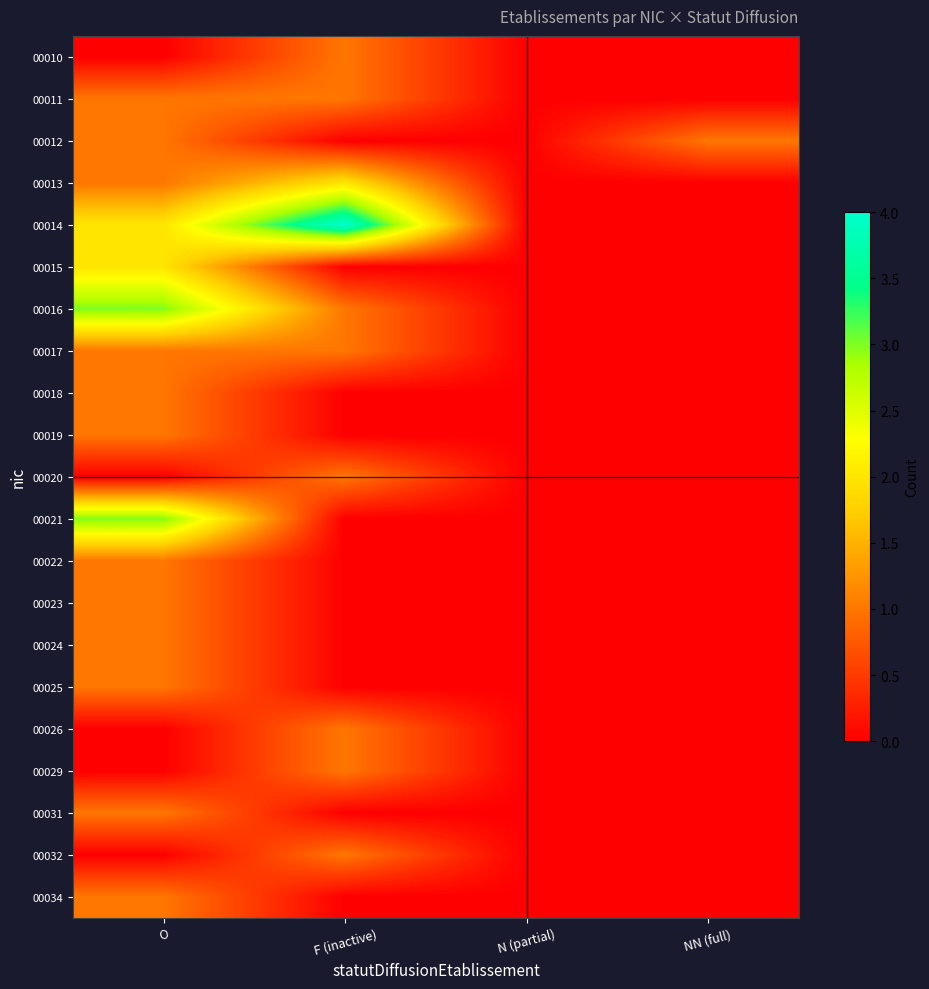

Rank the series by their maximum value, from lowest to highest.

00010, 00011, 00012, 00017, 00018, 00019, 00020, 00022, 00023, 00024, 00025, 00026, 00029, 00031, 00032, 00034, 00013, 00015, 00016, 00021, 00014